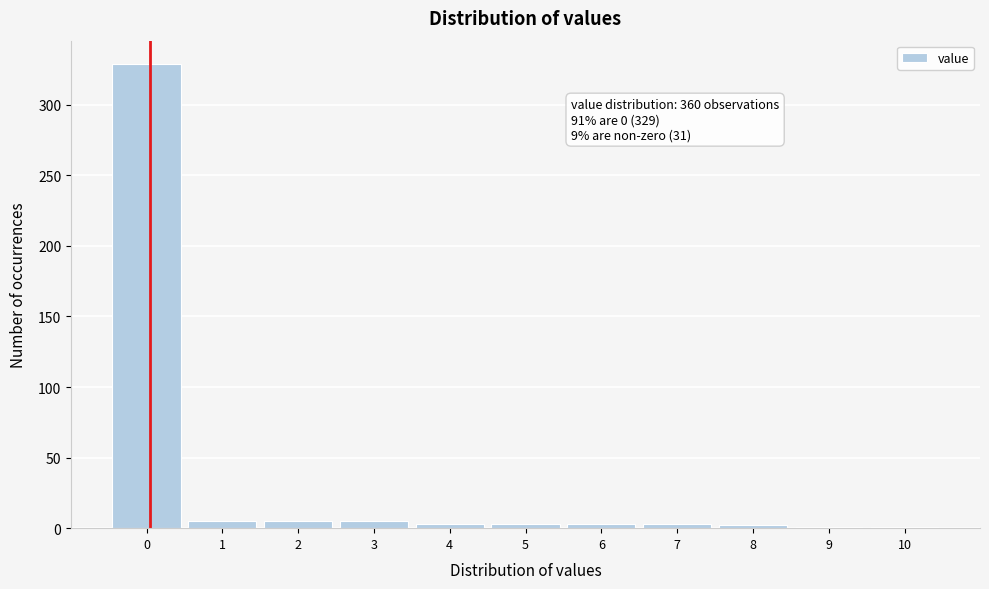

What is the maximum value shown in the chart?

329